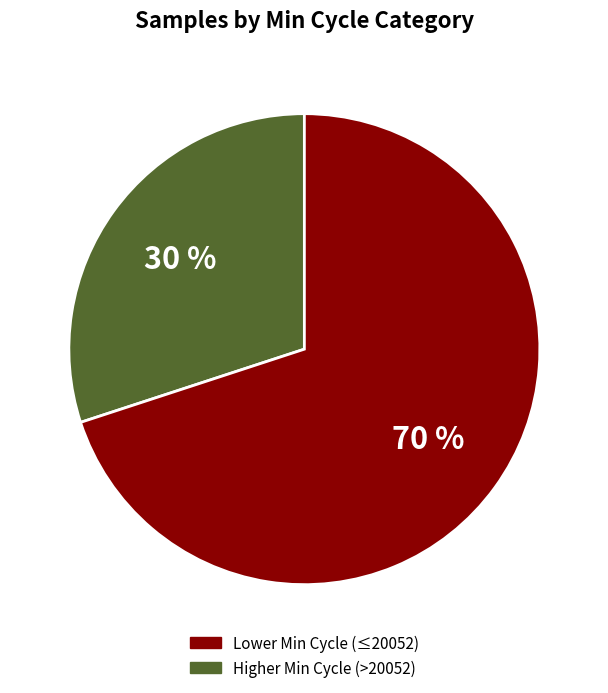

To the nearest percent, what is the average slice percentage?

50%